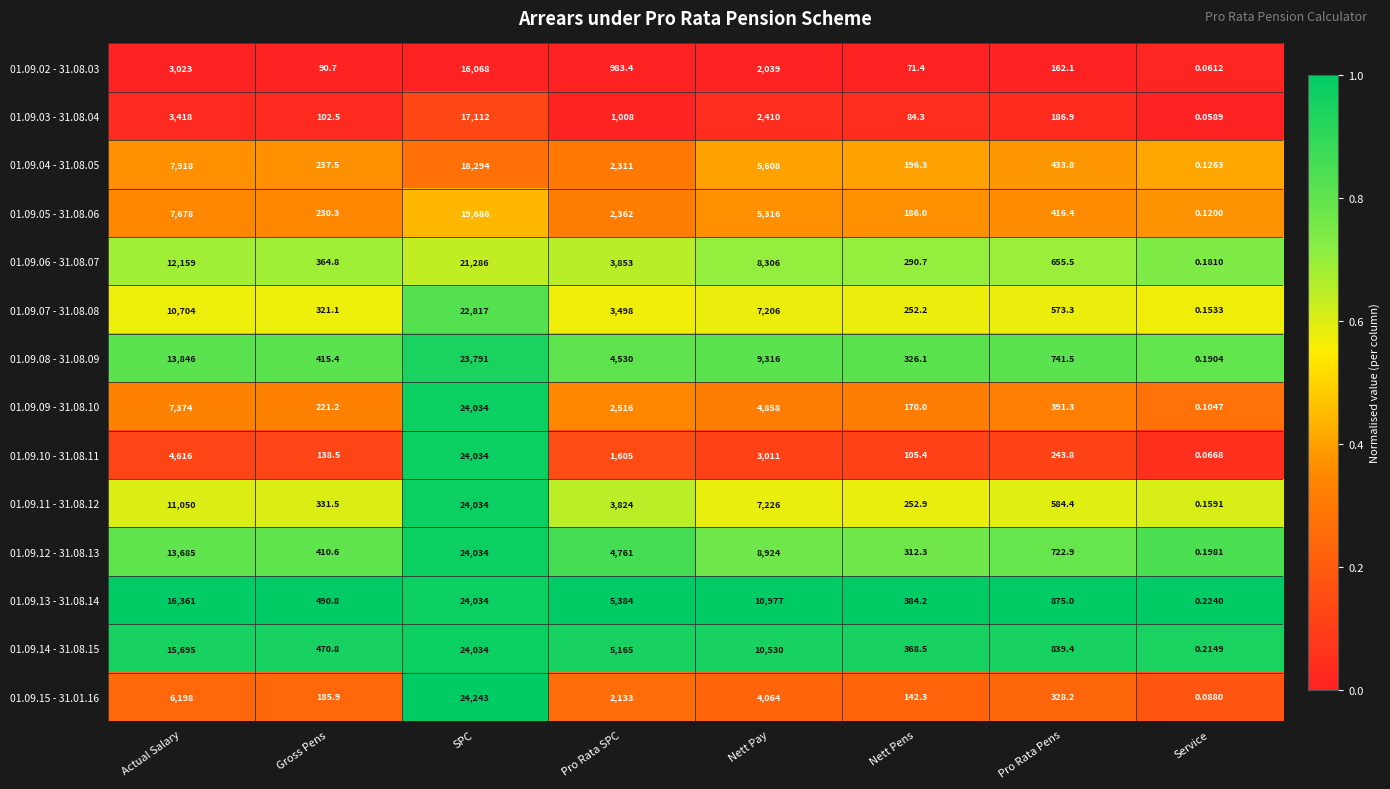

Which series has the largest total across all categories?

01.09.13 - 31.08.14